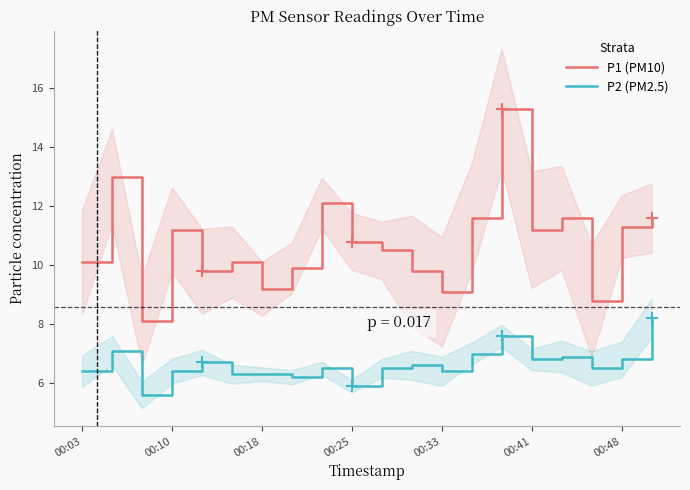

True or false: P1 (PM10) and P2 (PM2.5) cross at least once.

False